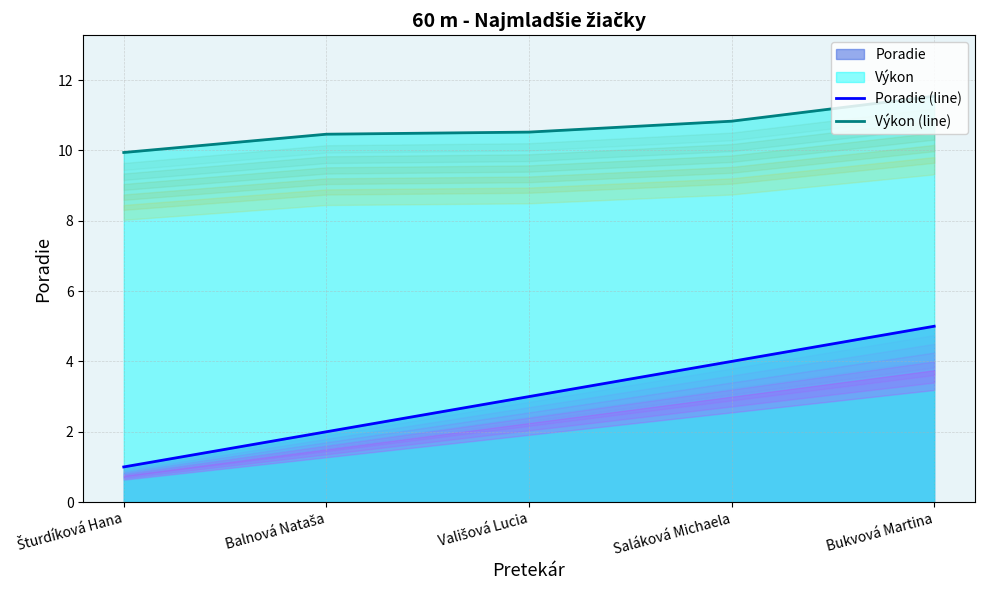

Where is Výkon (line) nearest to the value 10?

Šturdíková Hana